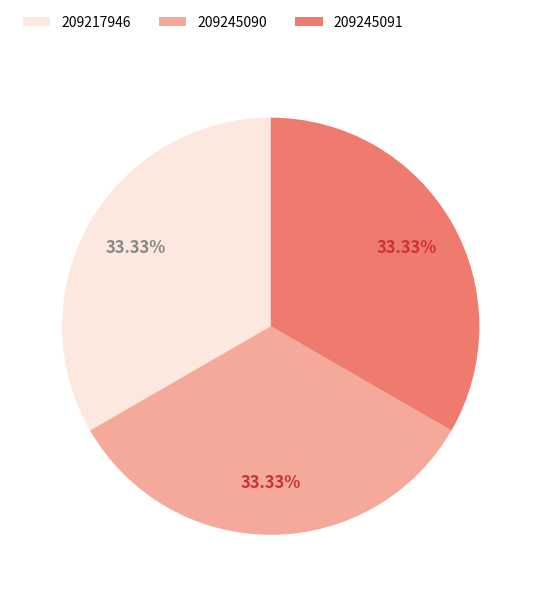

Does any single category account for the majority?

No